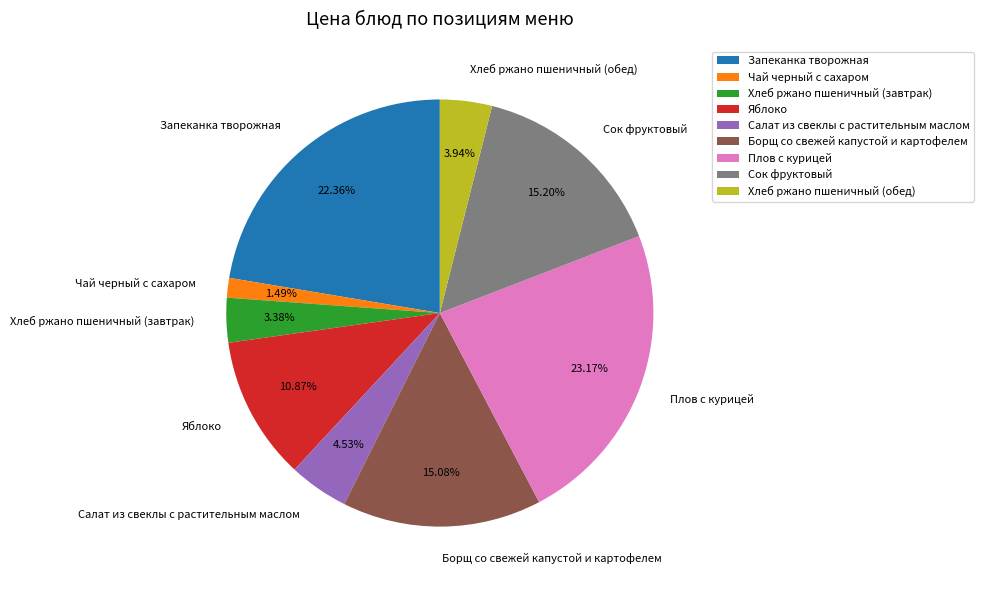

To the nearest percent, what is the combined percentage of Плов с курицей and Хлеб ржано пшеничный (обед)?

27%